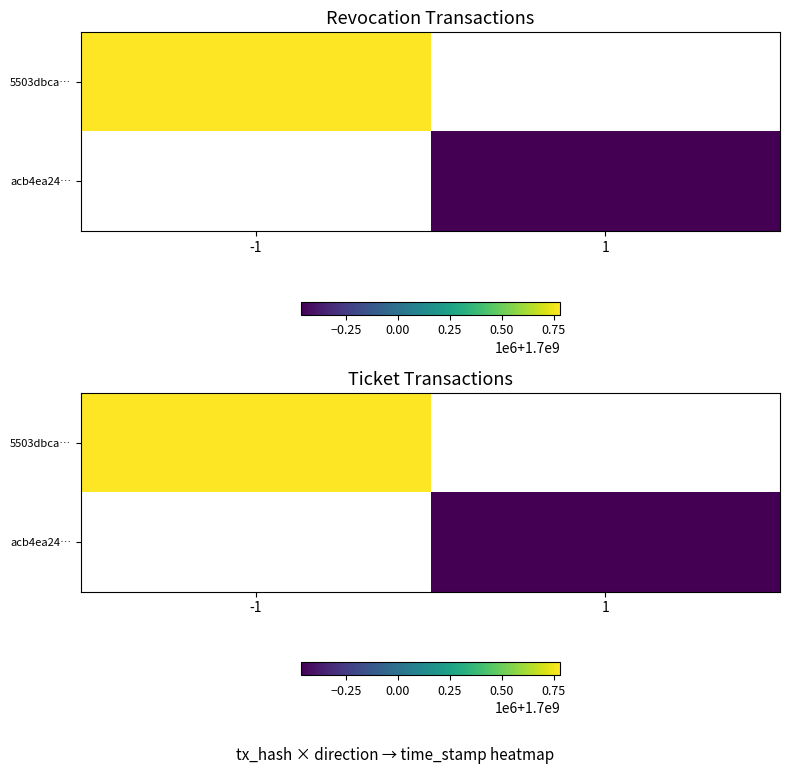

What is the total value across all series at -1?

1700781666